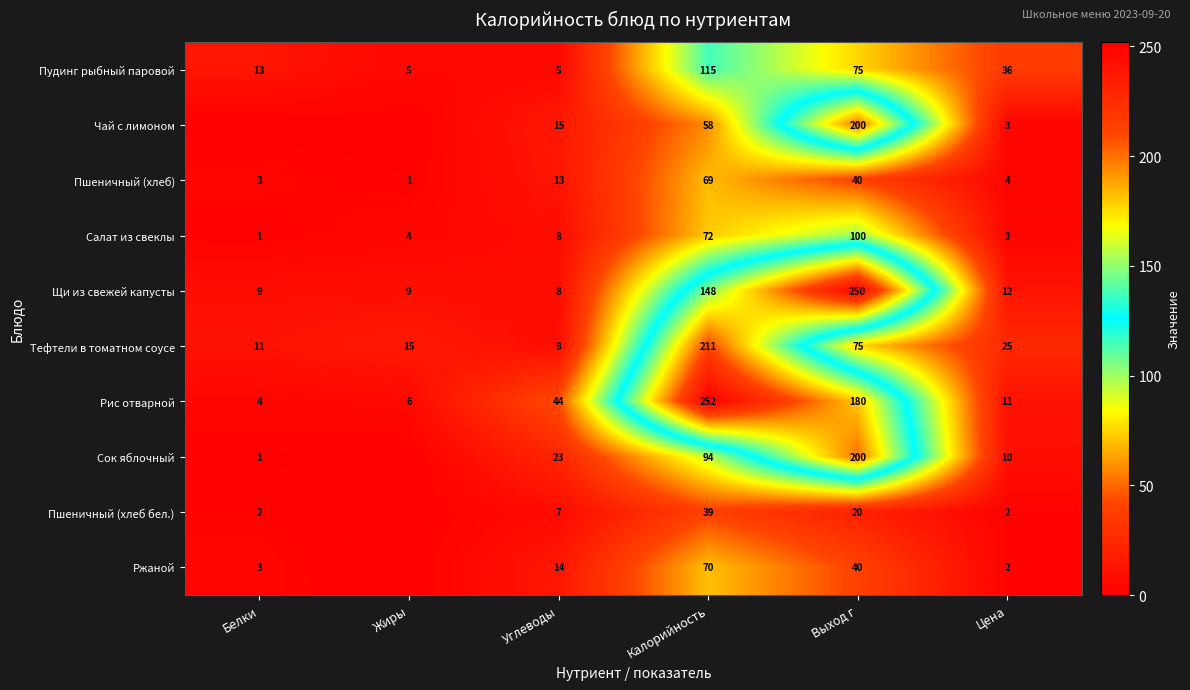

What is the difference between the highest and lowest values at Цена?

34